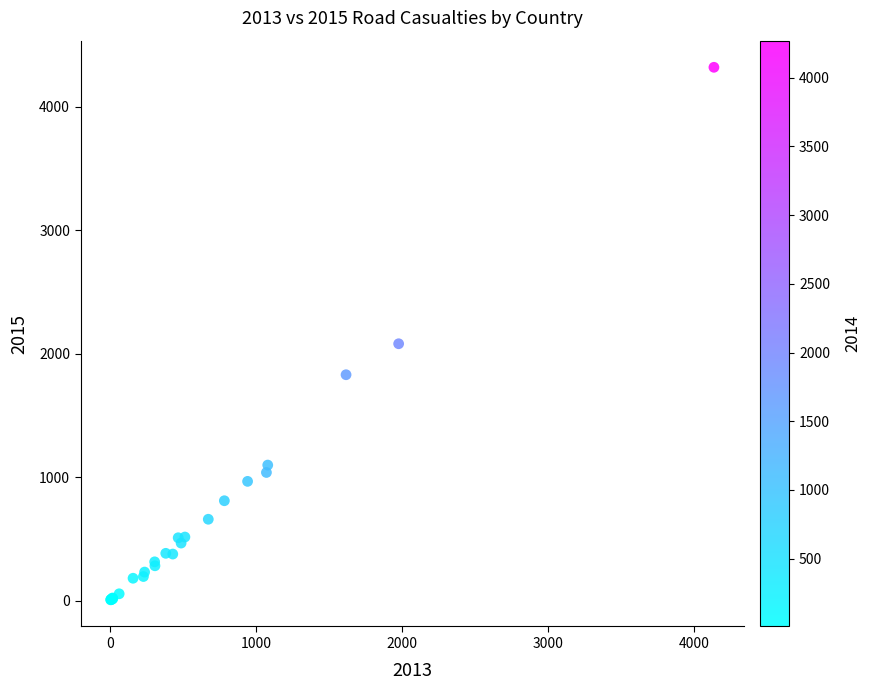

What Y value in the scatter plot is closest to 2163?

2081